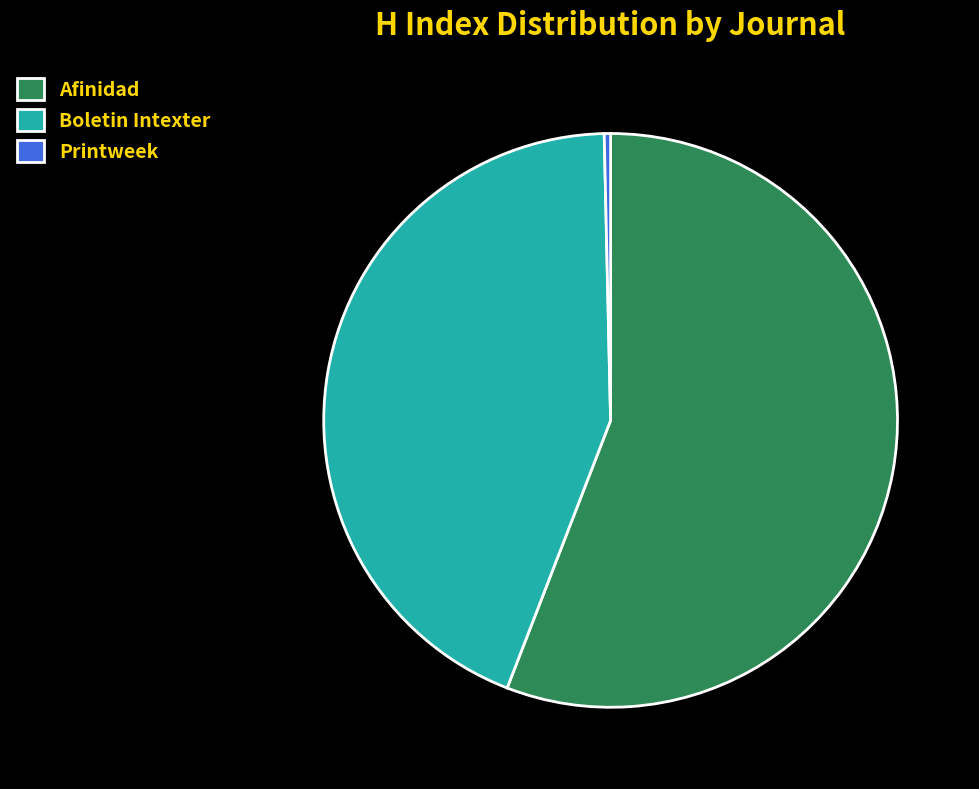

What is the ratio of the value at Boletin Intexter to the value at Printweek?

123.0